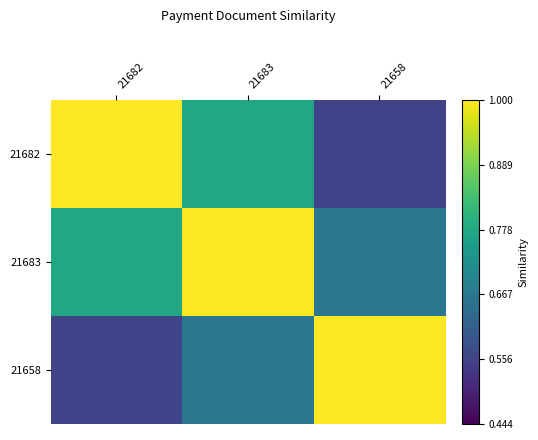

Rank the series by their average value, from highest to lowest.

21683, 21682, 21658